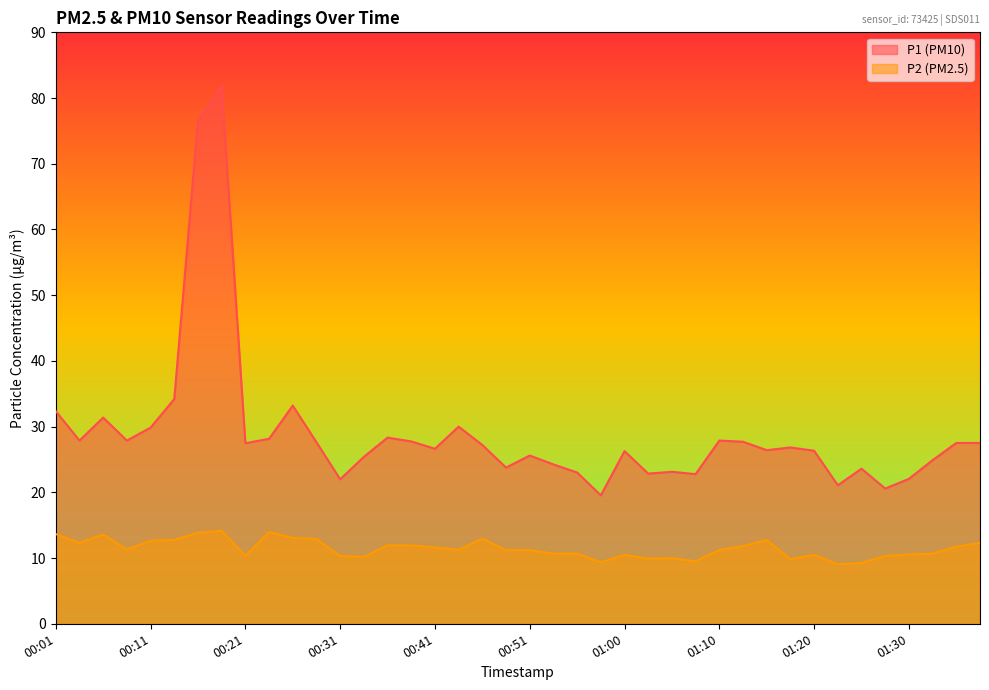

Where is the first local maximum for P1?

00:06